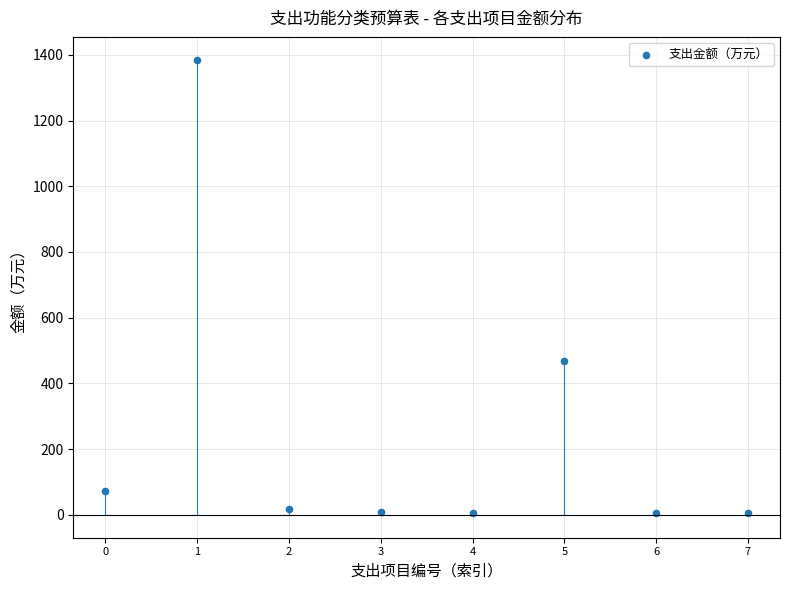

What is the average Y value?

246.0